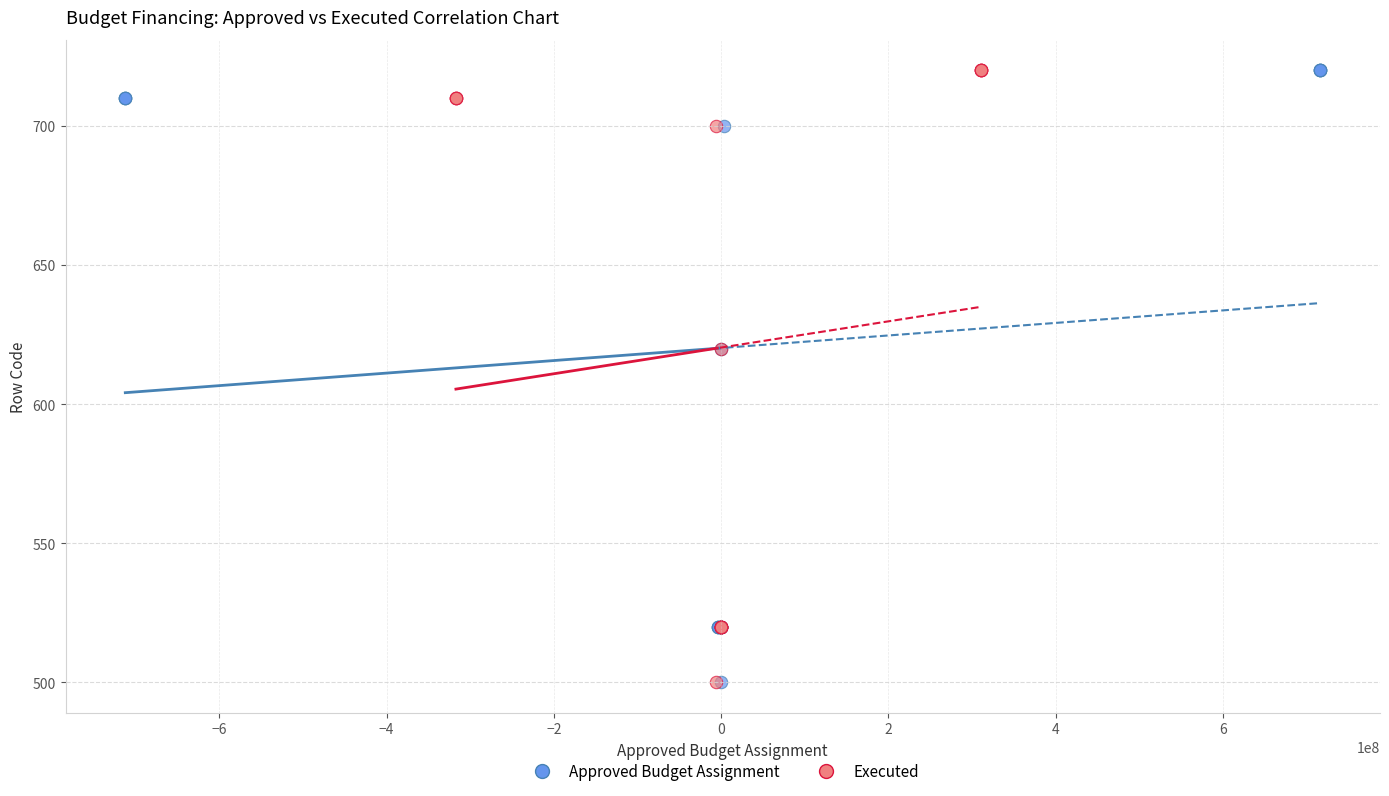

What are all the series names shown in the legend?

Approved Budget Assignment, Executed